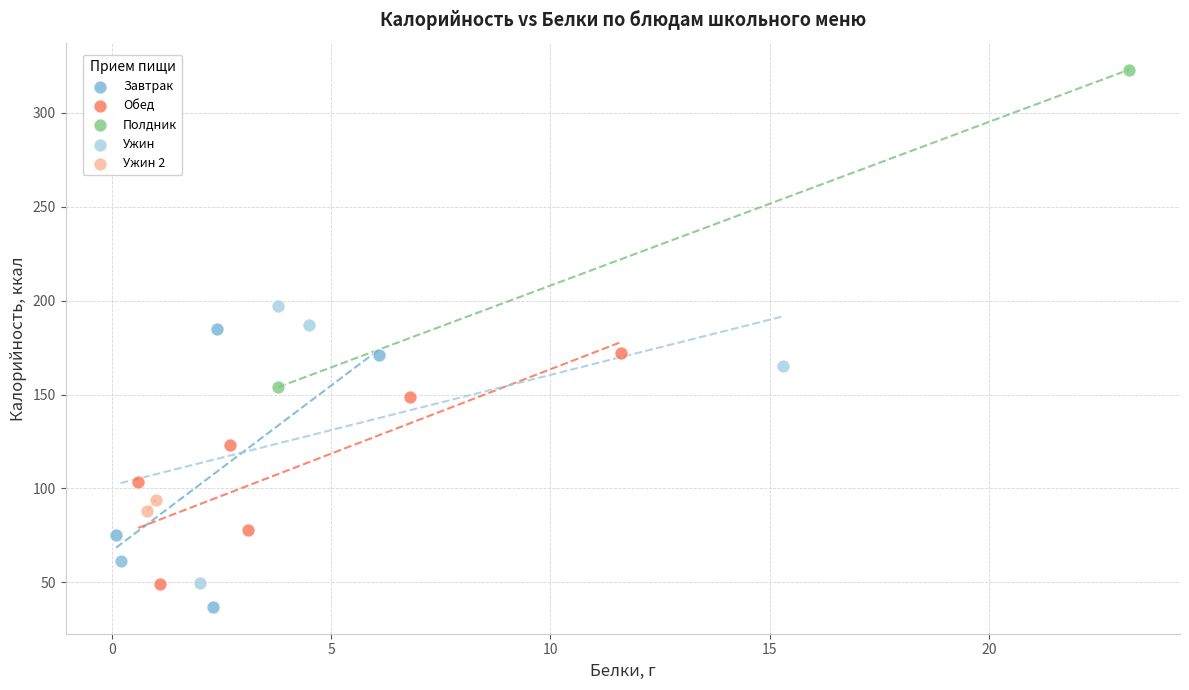

Which series contains the lowest Y value?

Завтрак